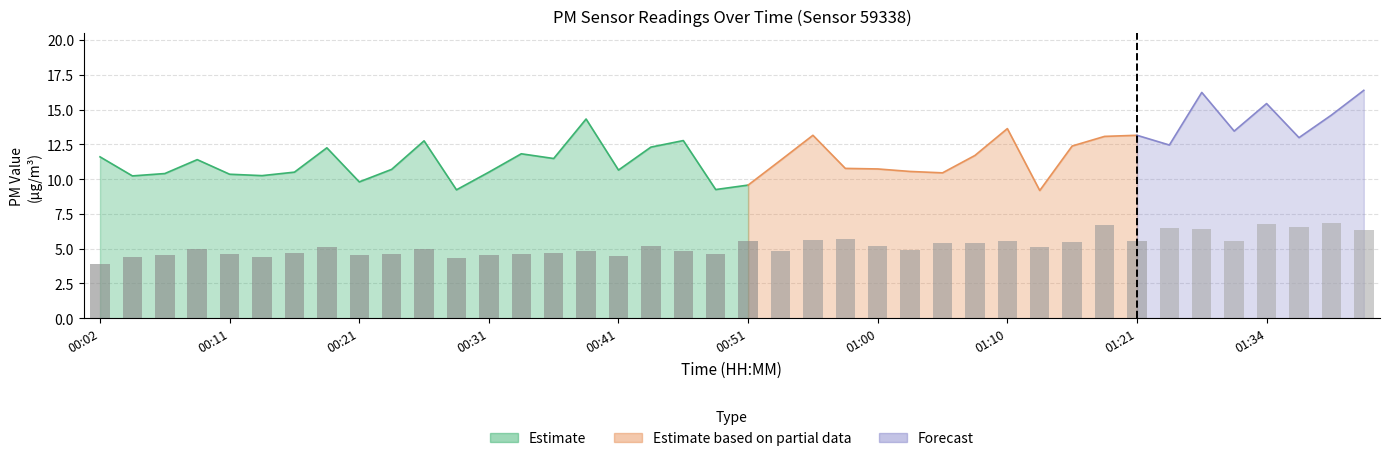

True or false: the data shows 2.0 at 34.

False